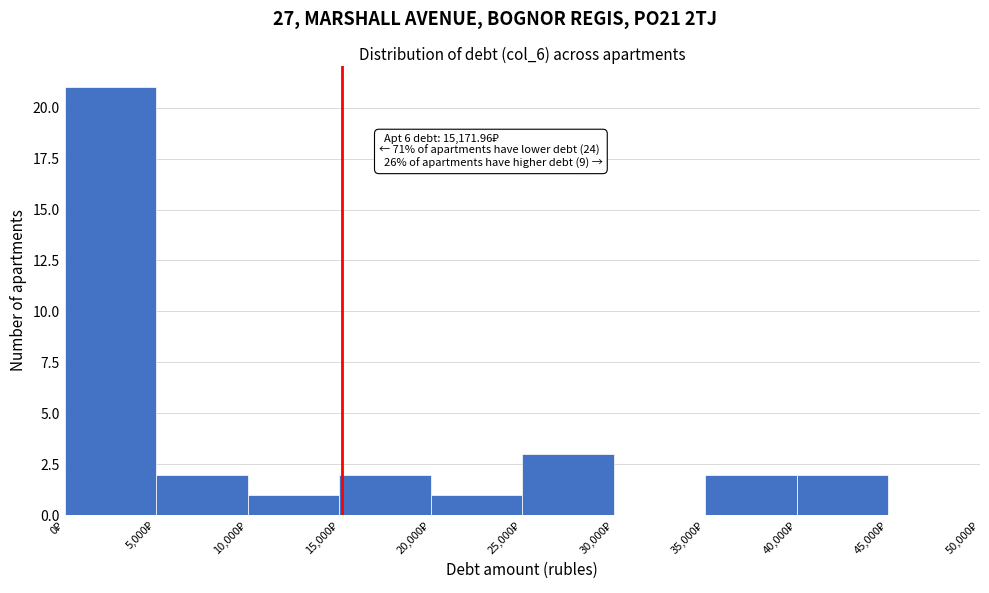

Which range on the x-axis has the tallest bar?

0 to 5000